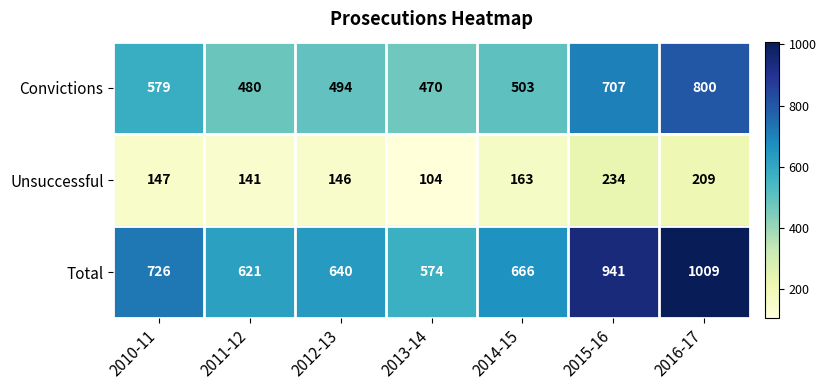

What is the smallest value displayed?

104